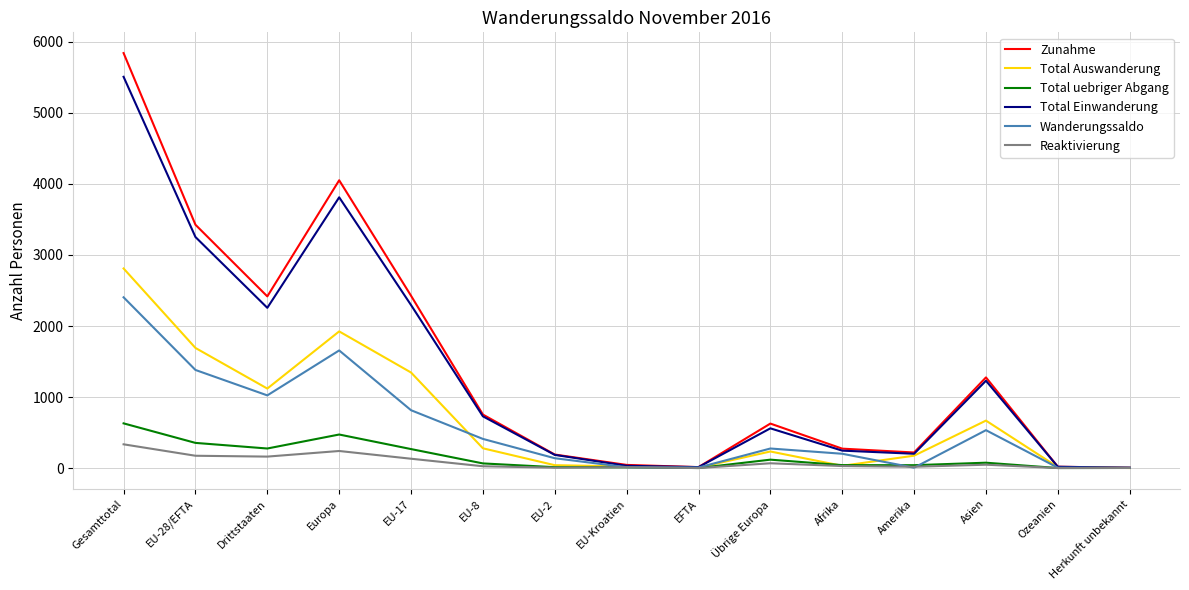

List the series in order of their peak value, lowest first.

Reaktivierung, Total uebriger Abgang, Wanderungssaldo, Total Auswanderung, Total Einwanderung, Zunahme